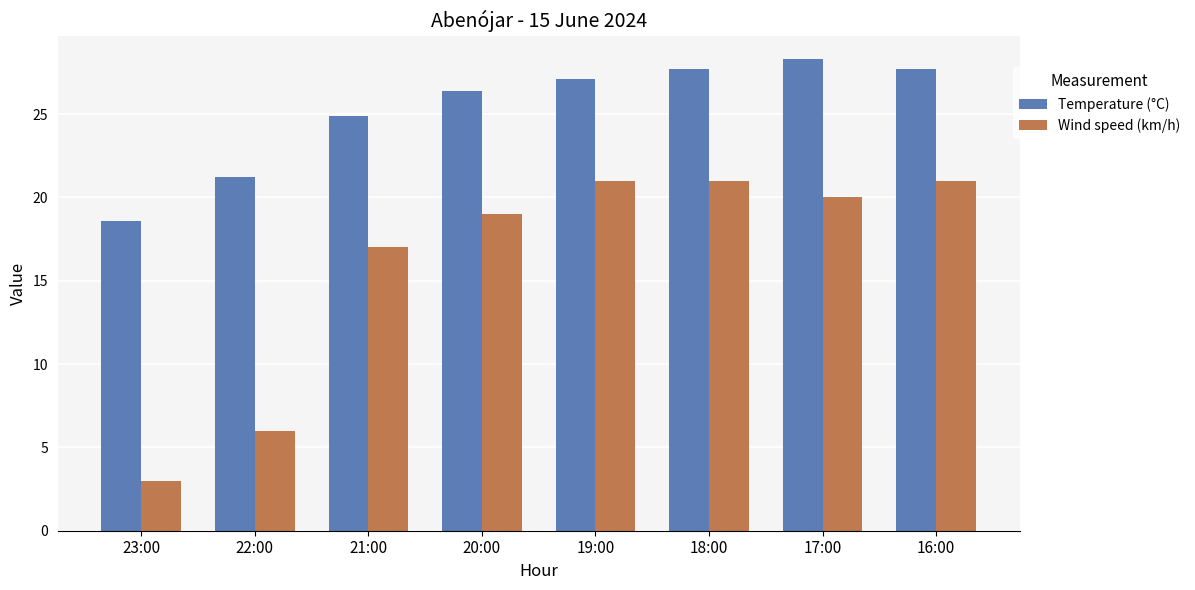

How many bars are there in total?

16